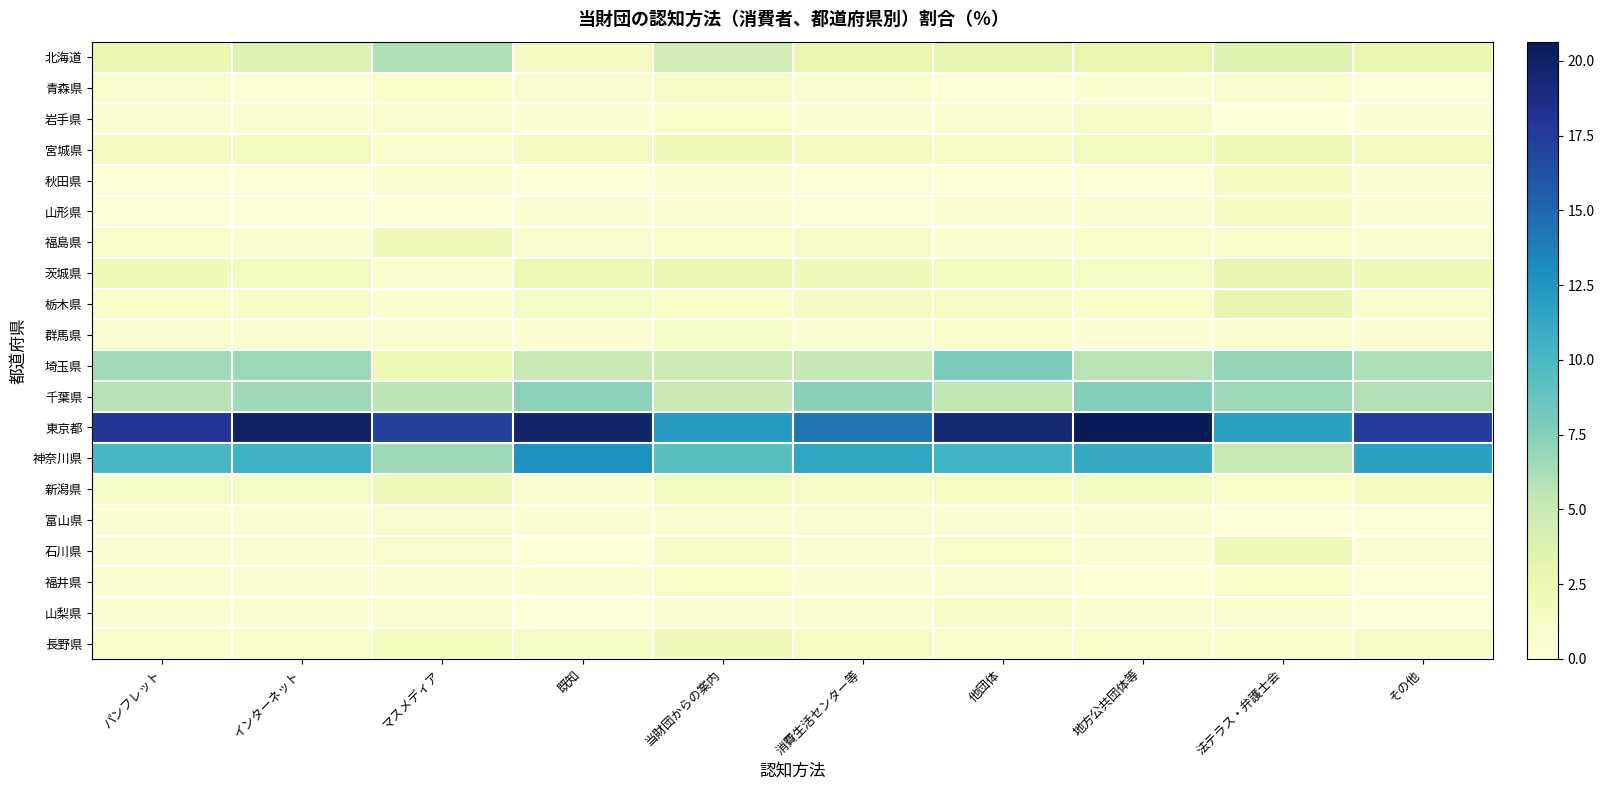

At which category is the sum across all series the highest?

地方公共団体等